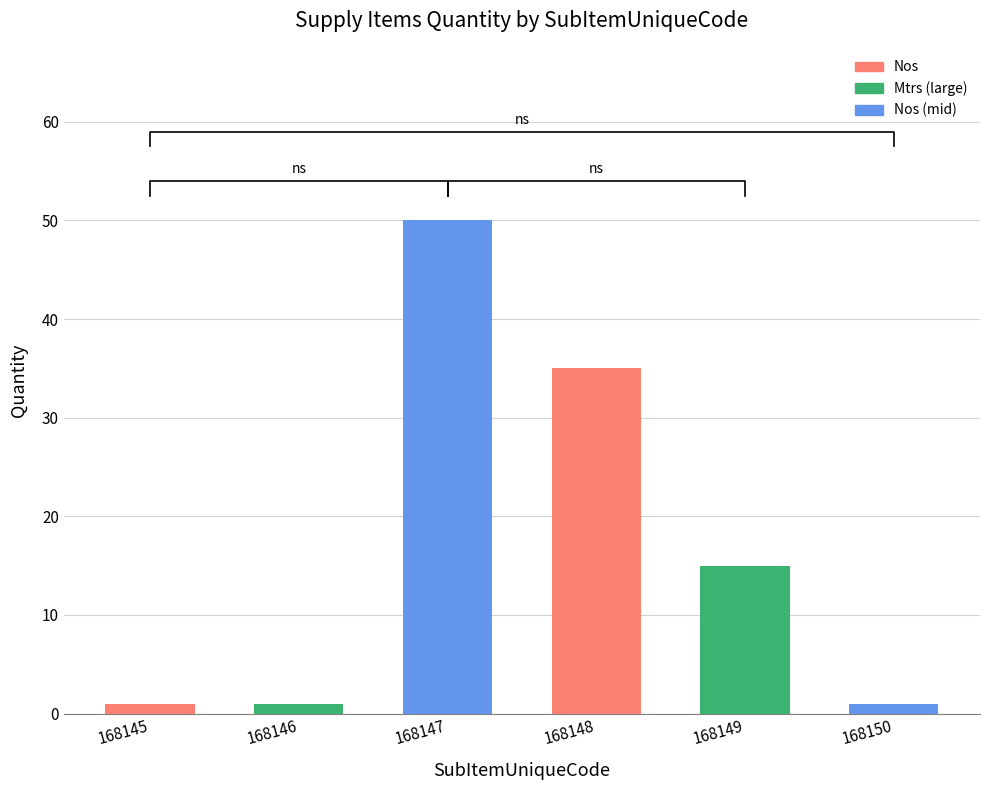

Which has a higher value, 168146 or 168145?

168146